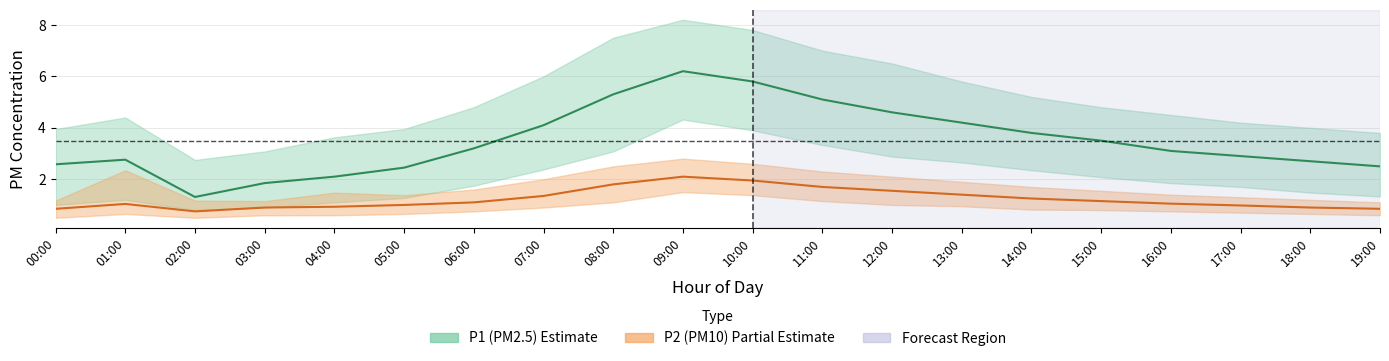

List the labels in order of P1_upper value, largest first.

09:00, 10:00, 08:00, 11:00, 12:00, 07:00, 13:00, 14:00, 06:00, 15:00, 16:00, 01:00, 17:00, 18:00, 00:00, 05:00, 19:00, 04:00, 03:00, 02:00